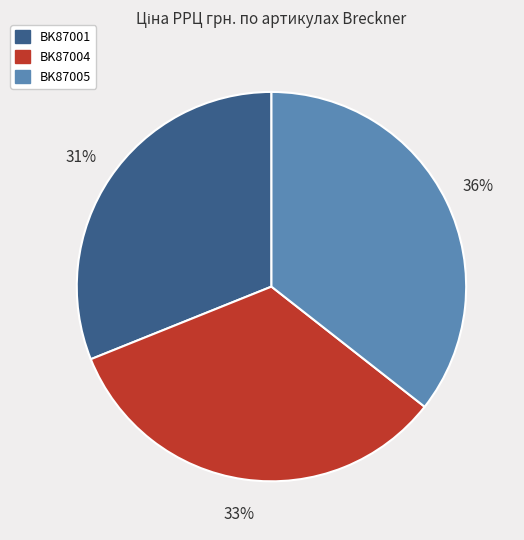

Is there a majority slice in this chart?

No